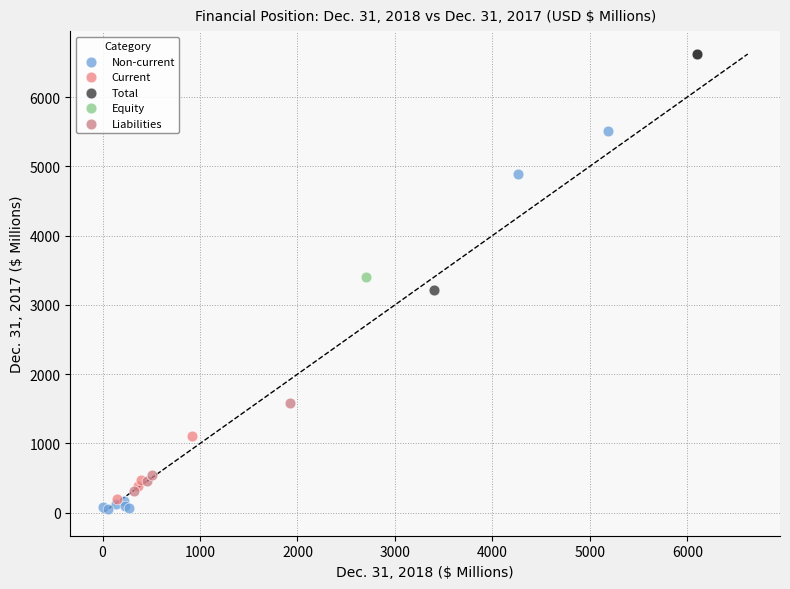

What are all the series names shown in the legend?

Non-current, Current, Total, Equity, Liabilities